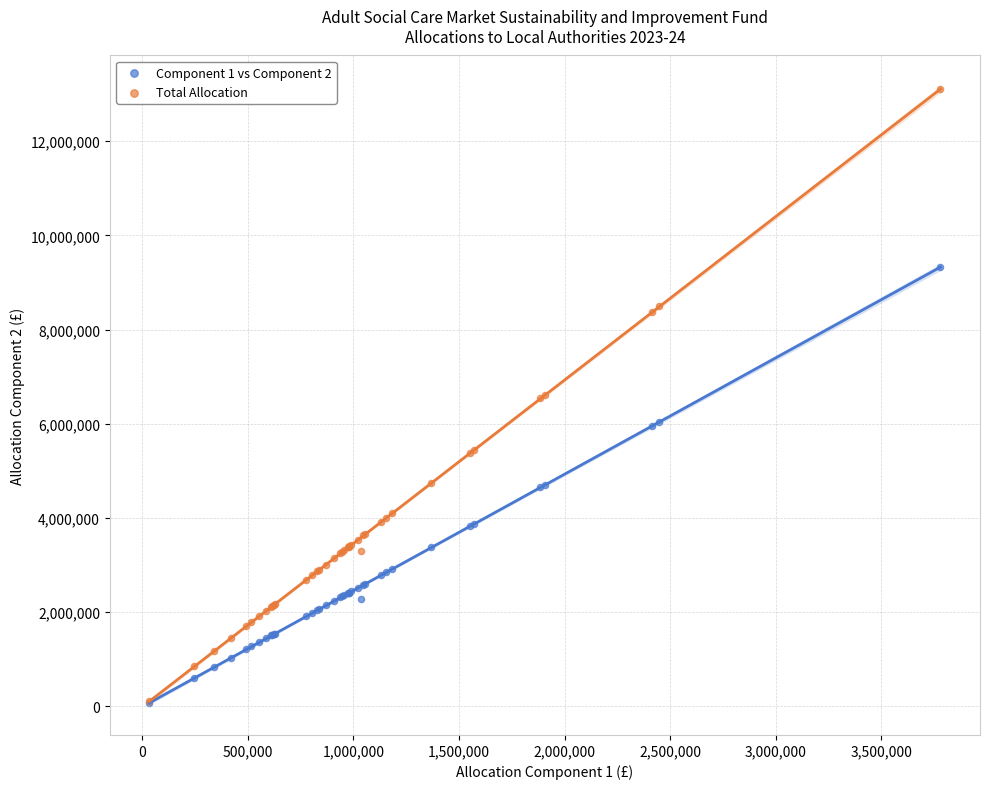

Which series has the largest Y range (max minus min)?

Total Allocation